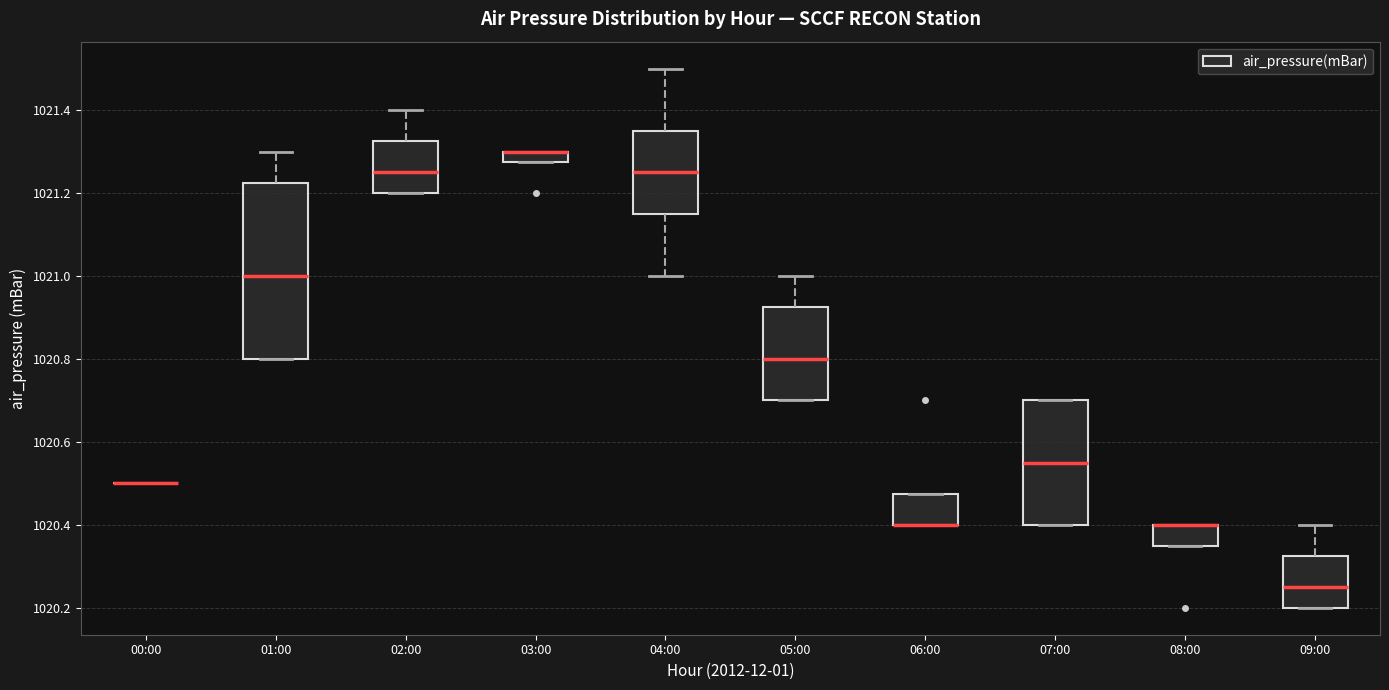

Where does the median line of the box for 07:00 sit on the y-axis? The values are not printed on the chart, so give them approximately, as read against the axis.

1020.56